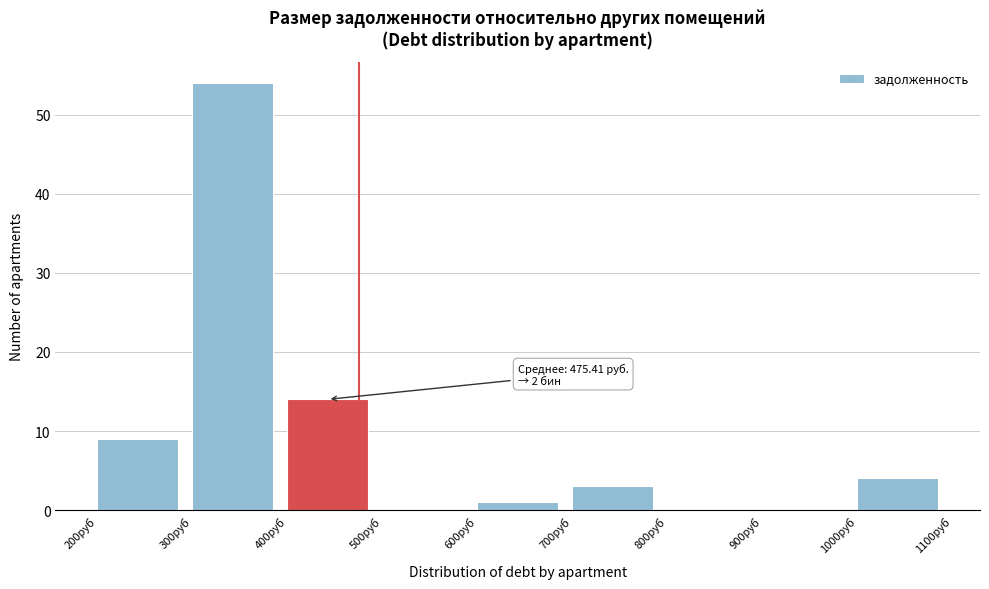

Which range on the x-axis has the tallest bar?

300 to 400